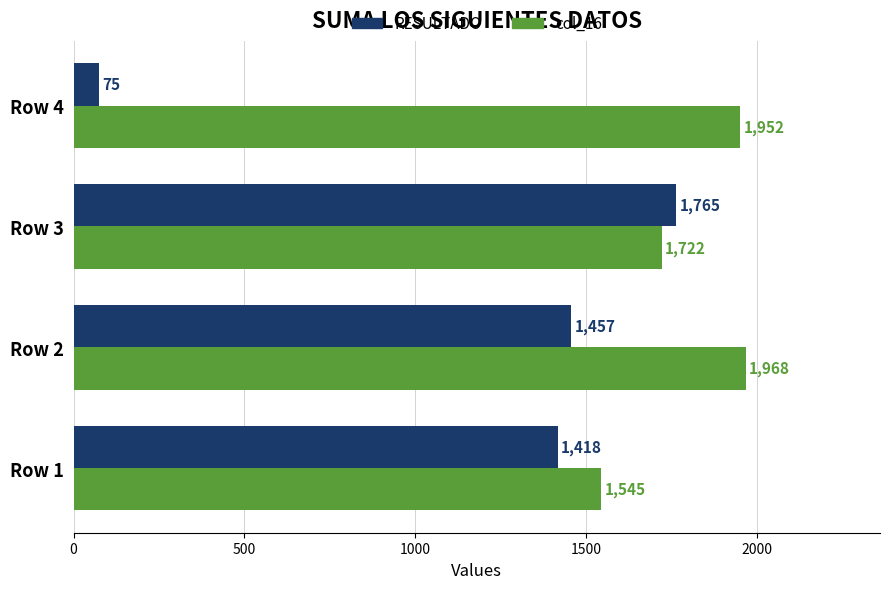

Rank the categories by RESULTADO value from lowest to highest.

Row 4, Row 1, Row 2, Row 3